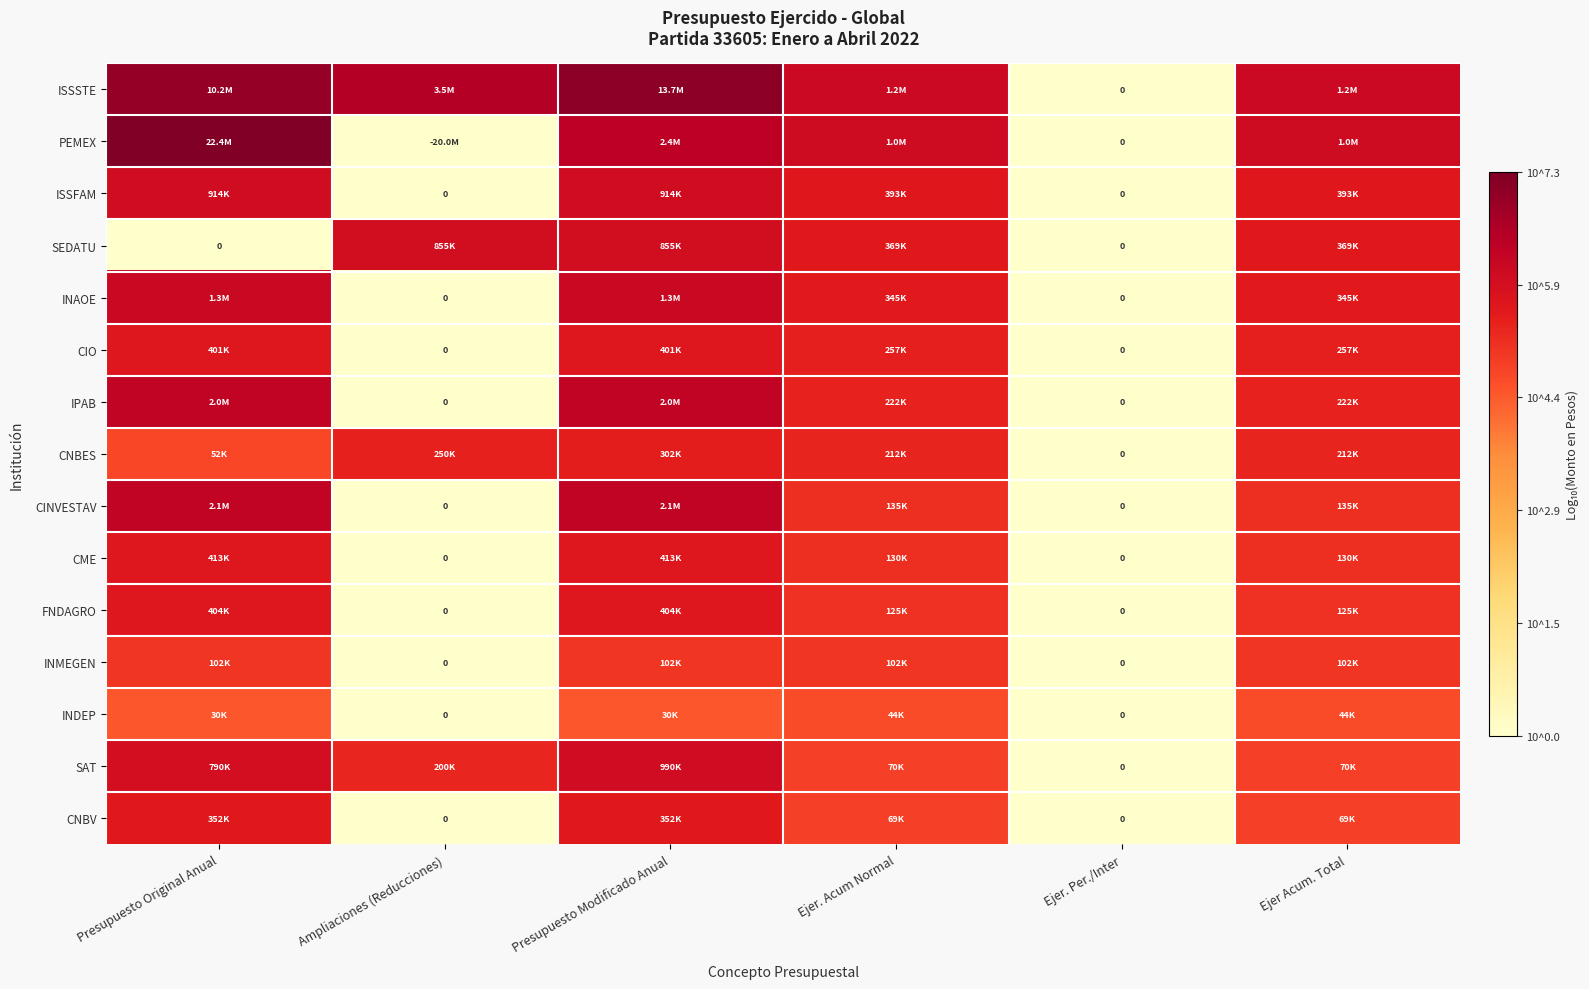

What is the difference between the maximum and minimum values in the SAT series?

6.0